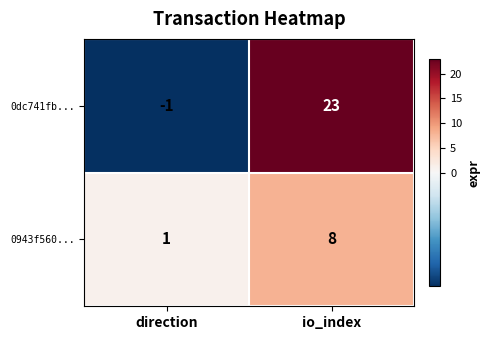

Reading left to right, list all the values displayed in this chart.

0dc741fb...: direction=-1	io_index=23
0943f560...: direction=1	io_index=8